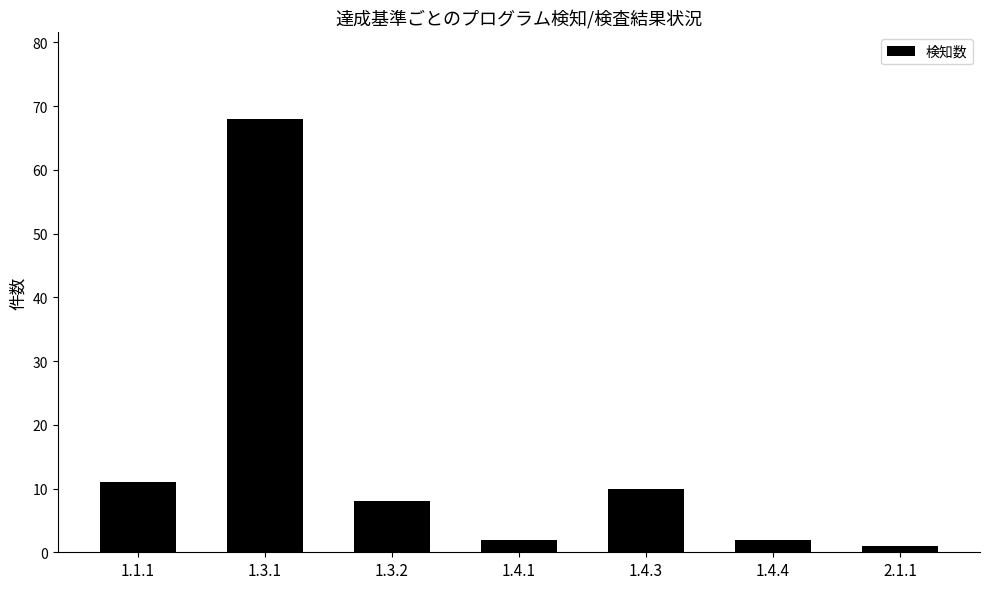

Are the bars horizontal?

No